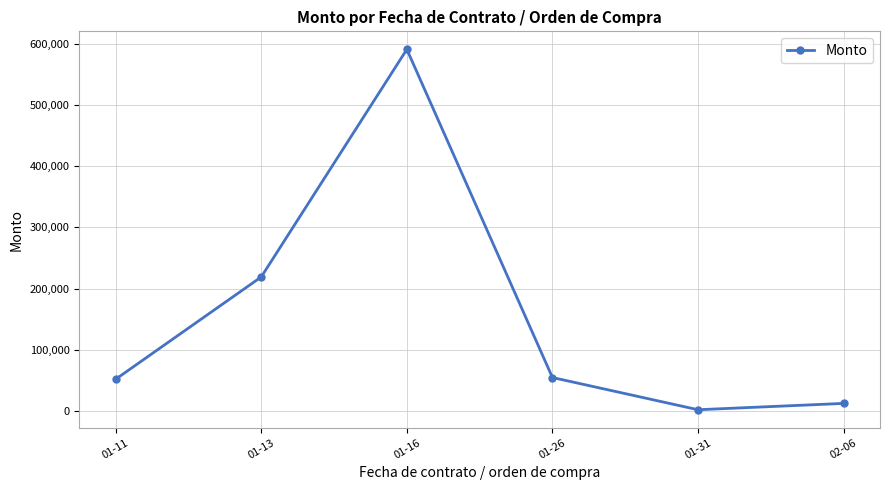

What is the ratio of the value at 01-16 to the value at 01-11?

11.4